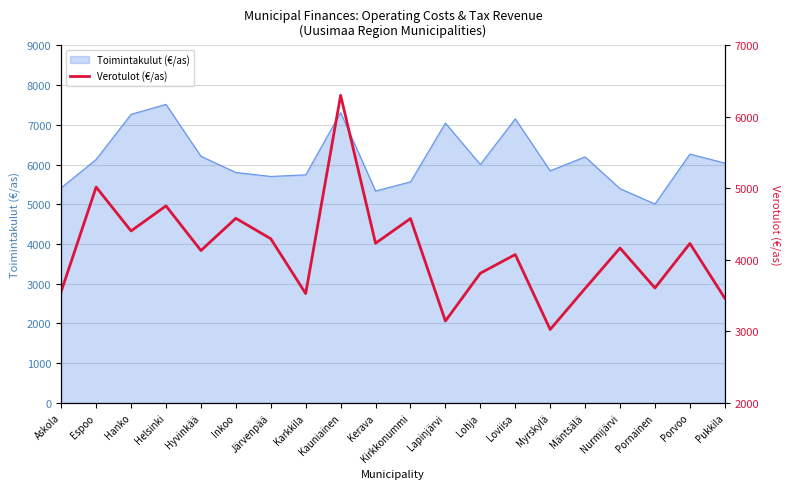

What is the sum of all values?

82520.1